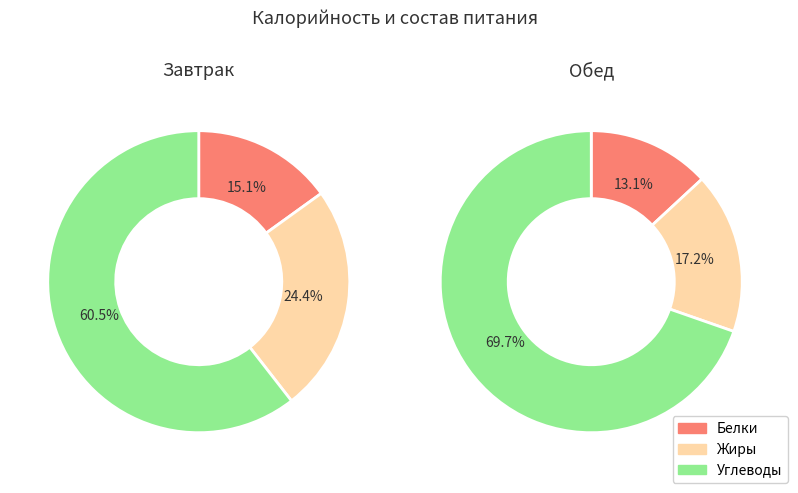

To the nearest percent, what is the combined percentage of Обед and Завтрак?

100%